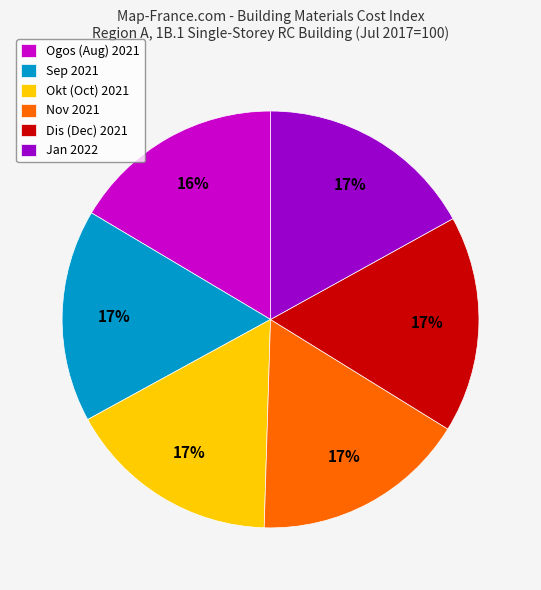

What is the ratio of the value at Sep to the value at Dis?

1.0